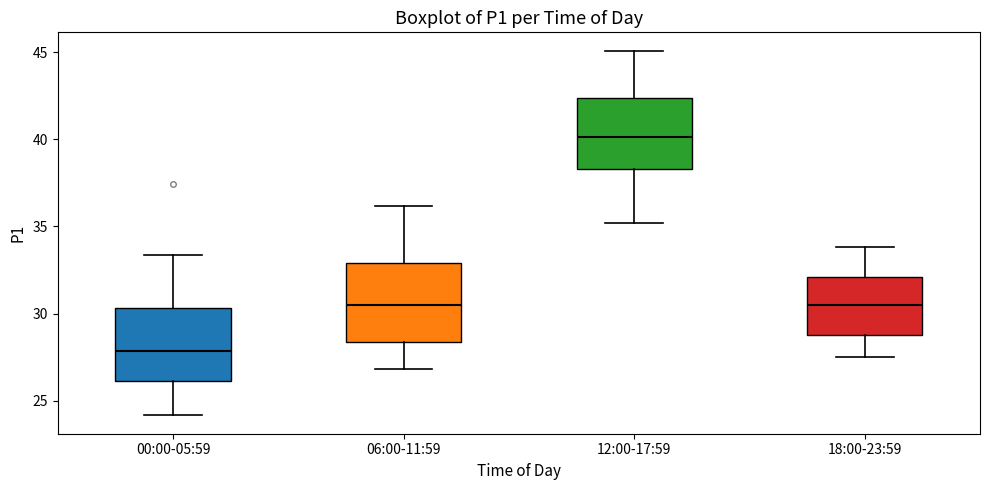

Reading left to right, transcribe this box plot: for each box, give where its median line is, the range the box spans, and where its two whiskers end, as read against the y-axis. The values are not printed on the chart, so give them approximately, as read against the axis.

00:00-05:59: median 28.0, box 26.0 to 30.5, whiskers 24.0 to 33.5
06:00-11:59: median 30.5, box 28.5 to 33.0, whiskers 27.0 to 36.0
12:00-17:59: median 40.0, box 38.5 to 42.5, whiskers 35.0 to 45.0
18:00-23:59: median 30.5, box 29.0 to 32.0, whiskers 27.5 to 34.0